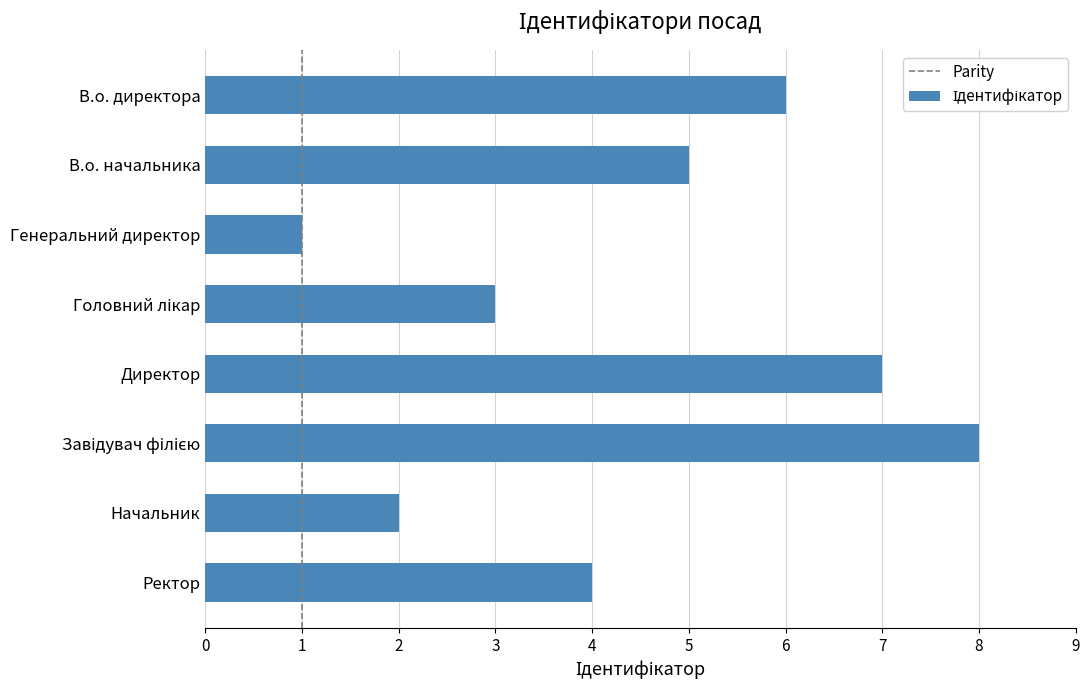

What is the greatest value displayed?

8